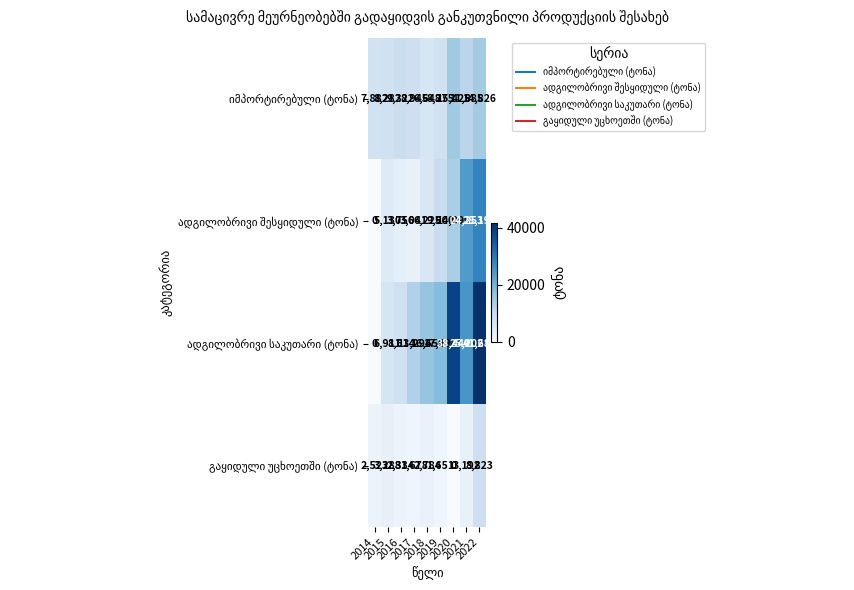

Count the number of categories in the chart.

9